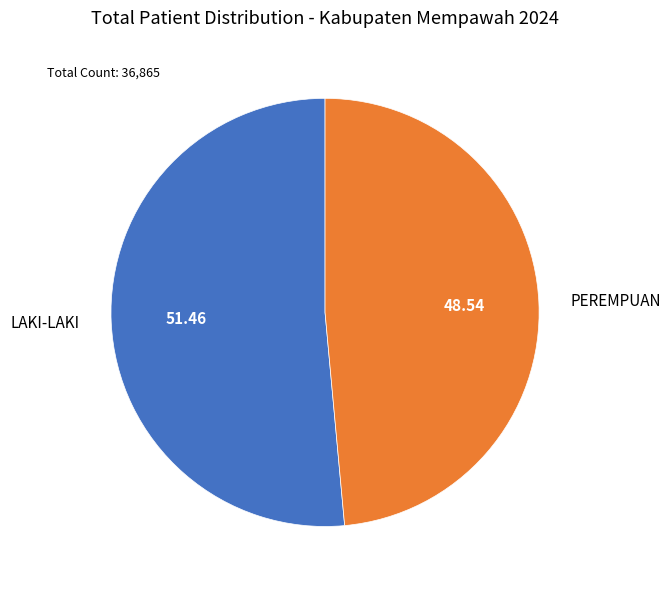

Which has a higher value, LAKI-LAKI or PEREMPUAN?

LAKI-LAKI